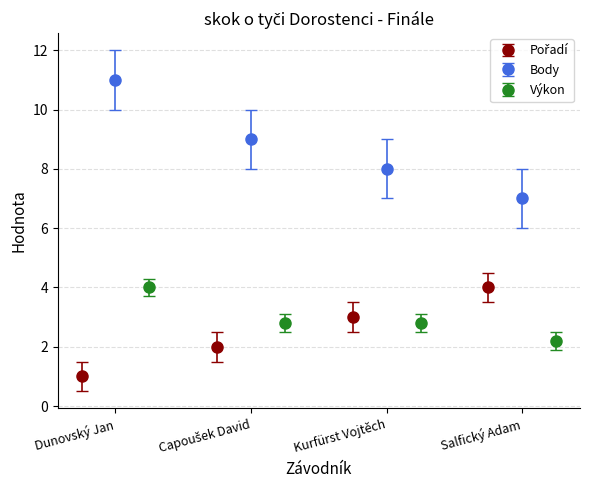

Which category has the lowest value across all series?

Dunovský Jan